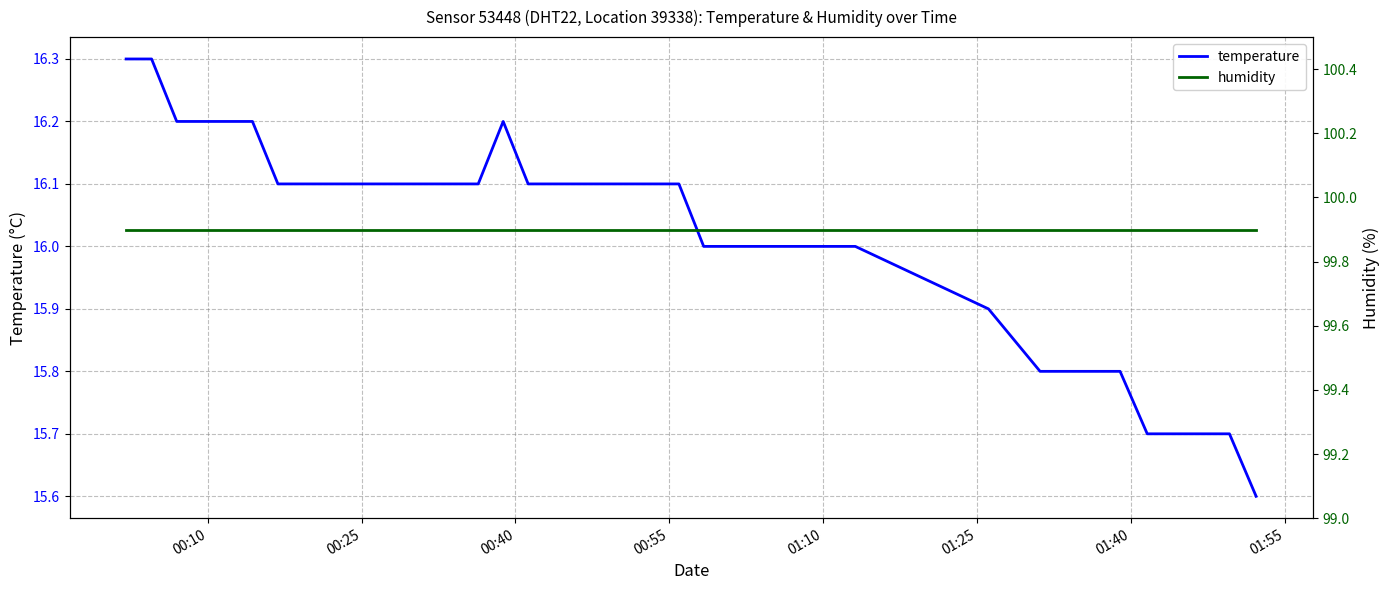

Which series has the largest total across all categories?

humidity